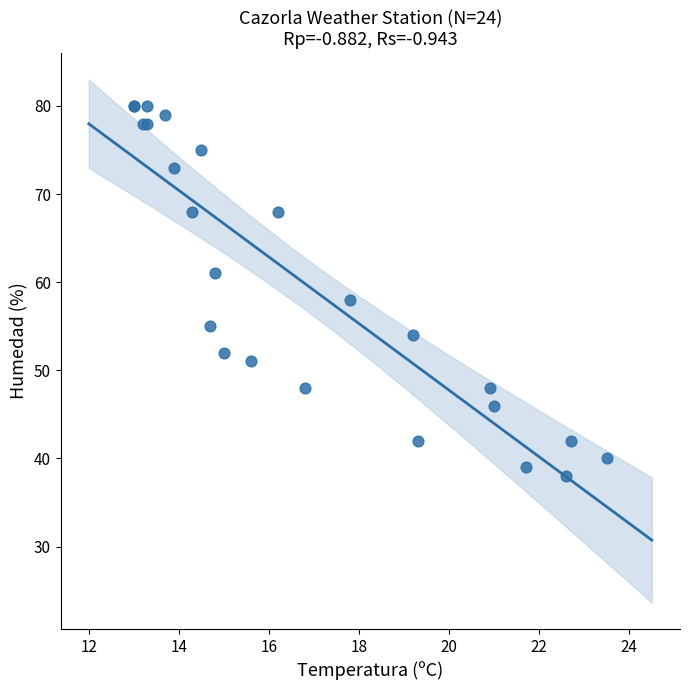

What Y value in the scatter plot is closest to 59?

58